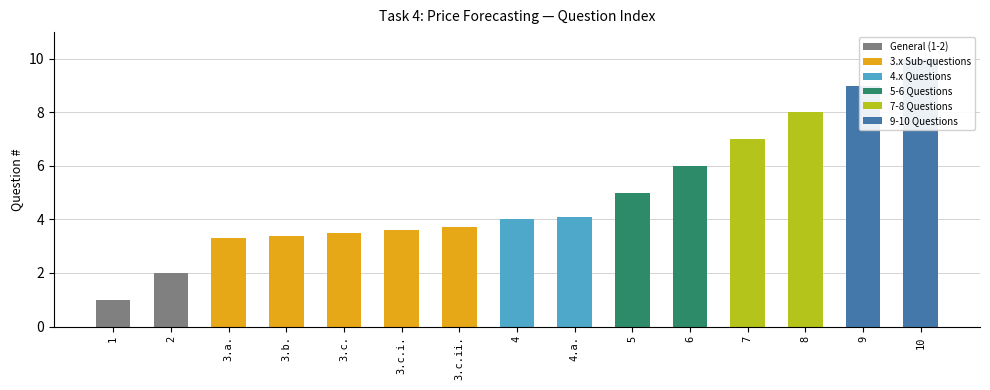

True or false: the data shows 4.8 at 9.

False